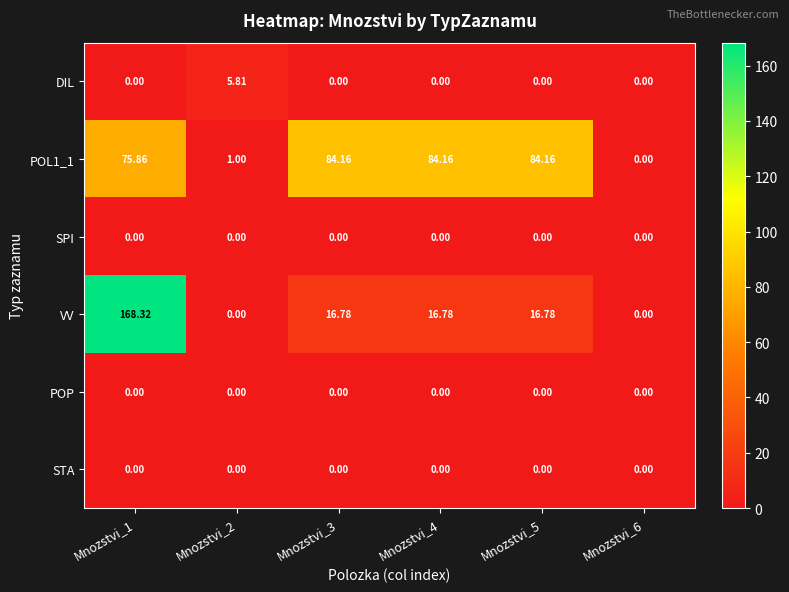

Which series has the widest spread of values?

VV